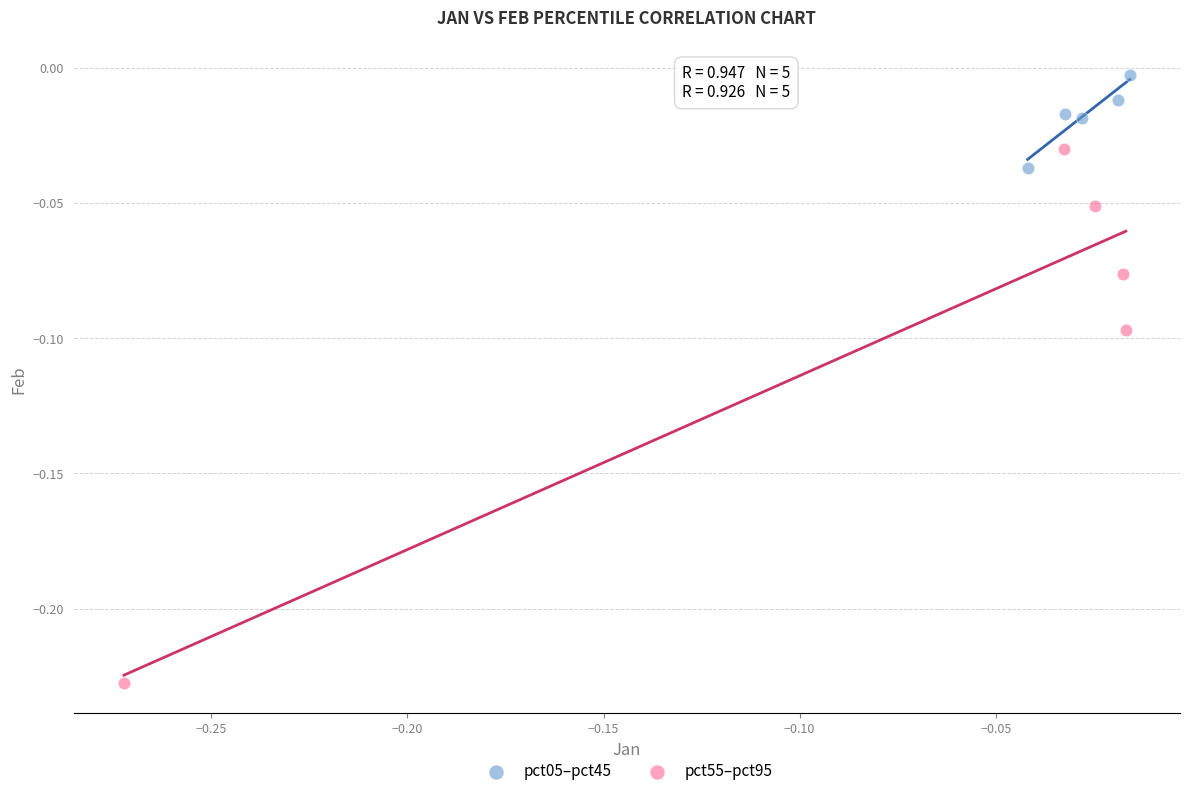

Which series has the largest Y range (max minus min)?

pct55–pct95